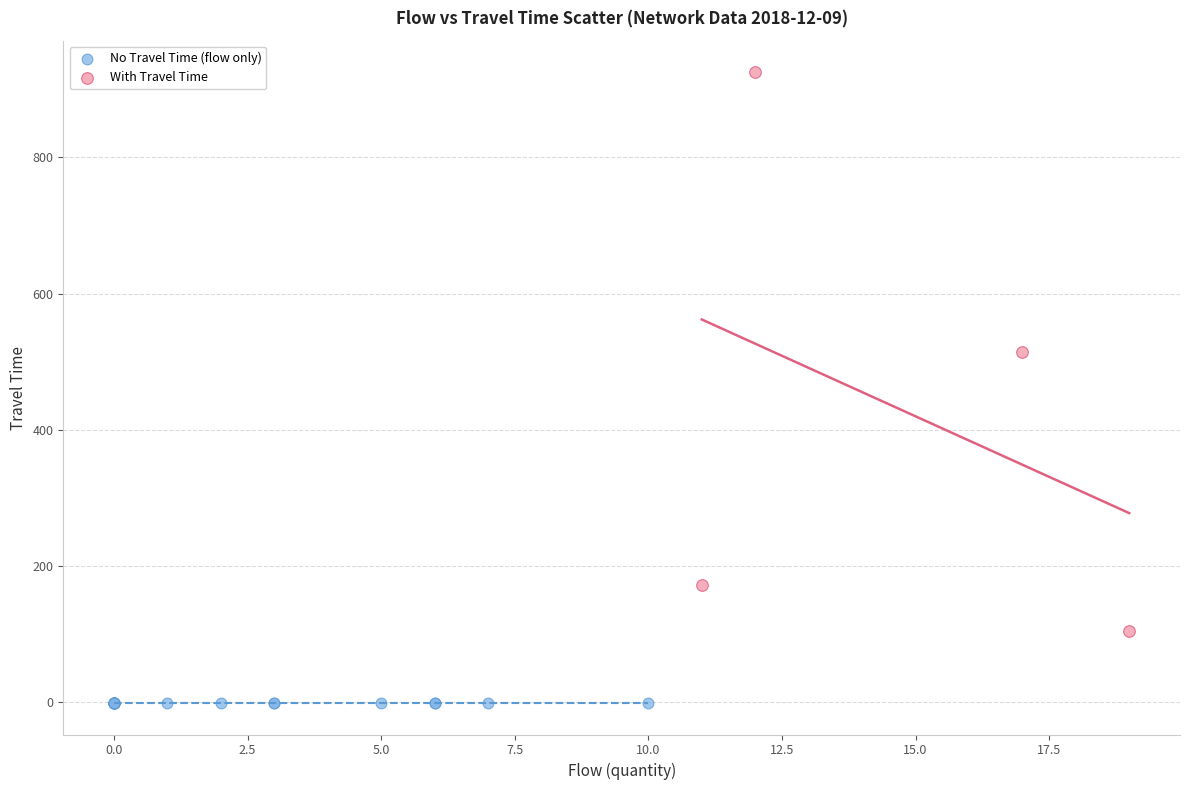

Which series reaches the maximum Y coordinate?

With Travel Time